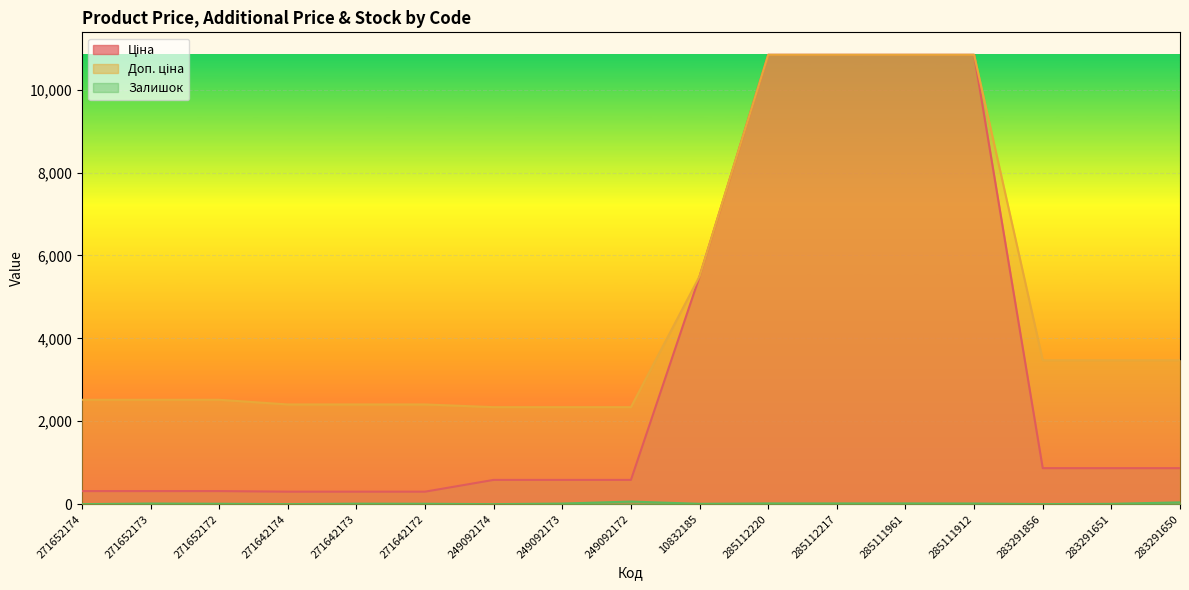

Which series has the largest range (max minus min)?

Ціна